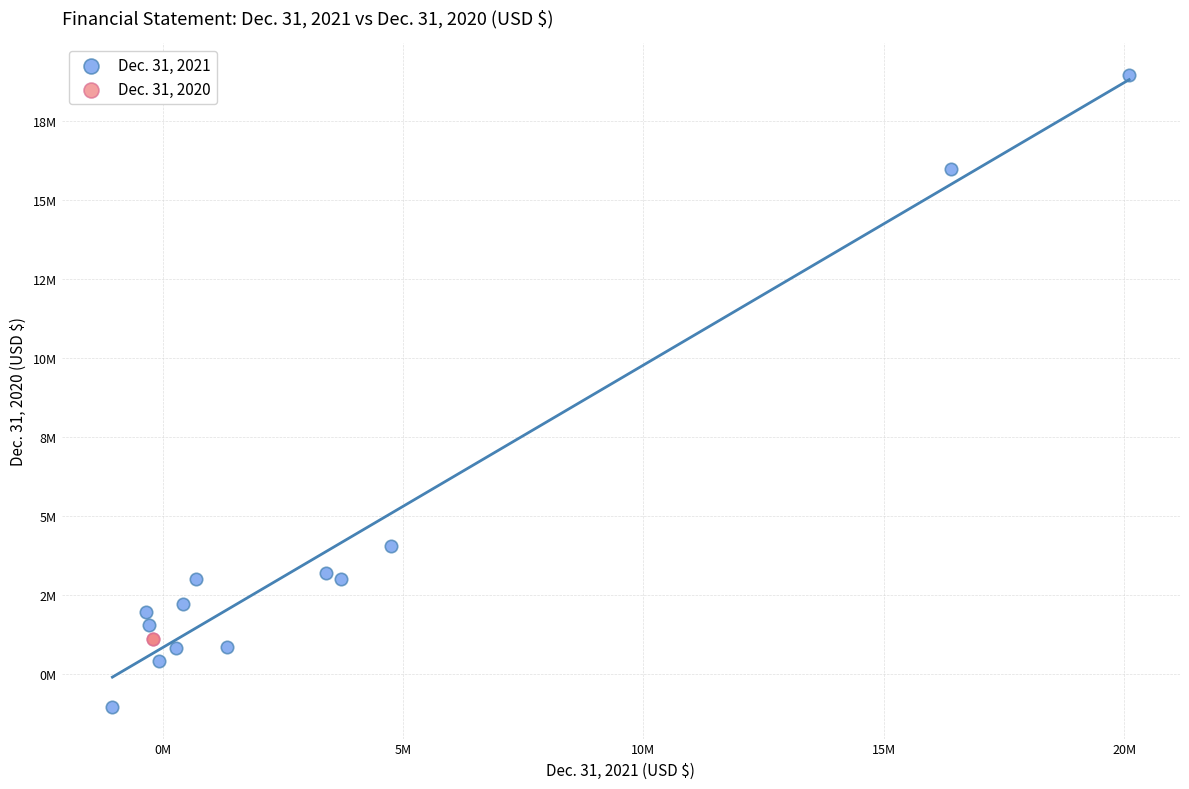

What are all the series names shown in the legend?

Dec. 31, 2021, Dec. 31, 2020